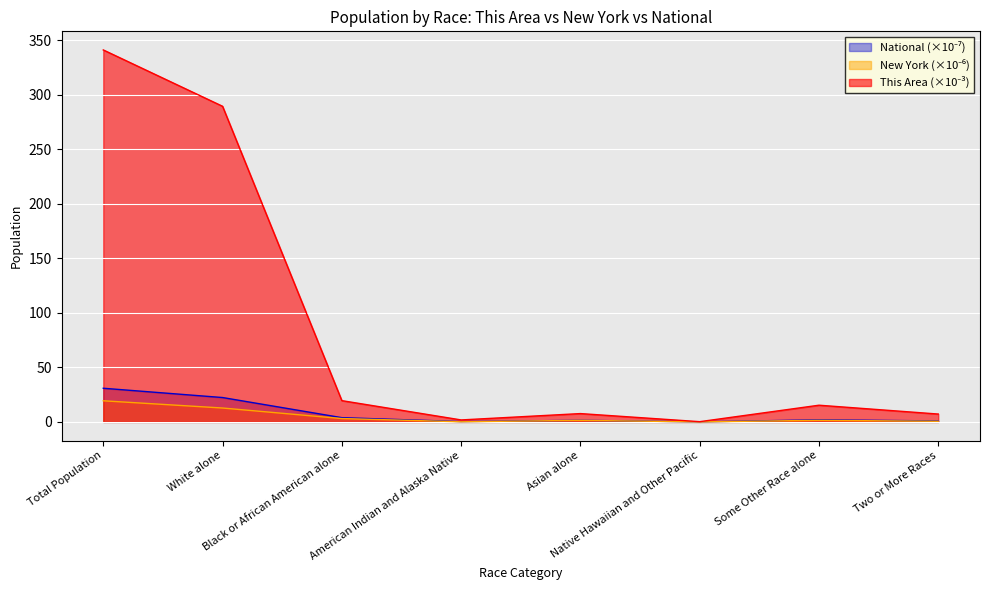

Which series has the largest range (max minus min)?

This Area